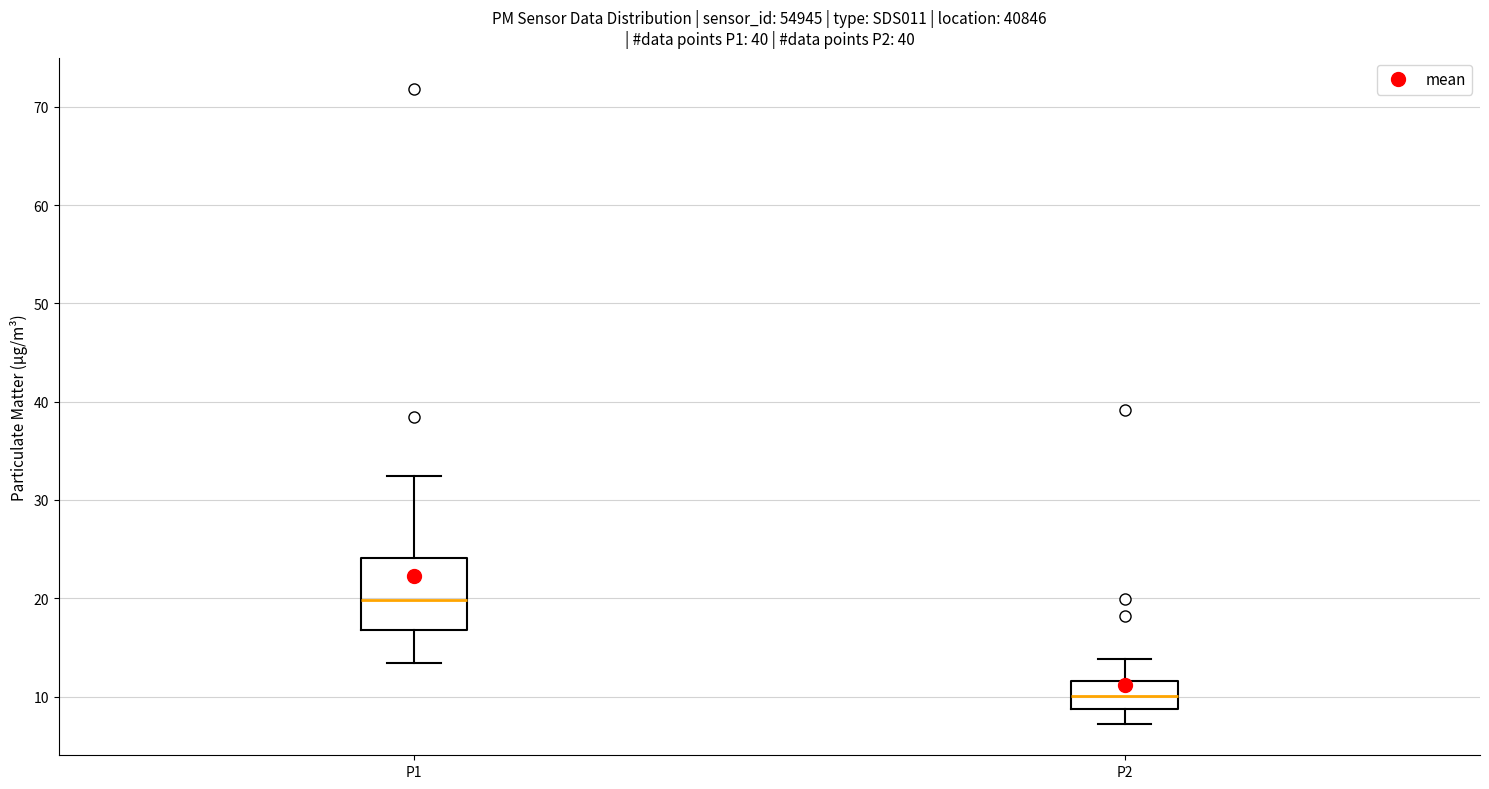

Which box is the tallest, from its lower edge to its upper edge?

P1